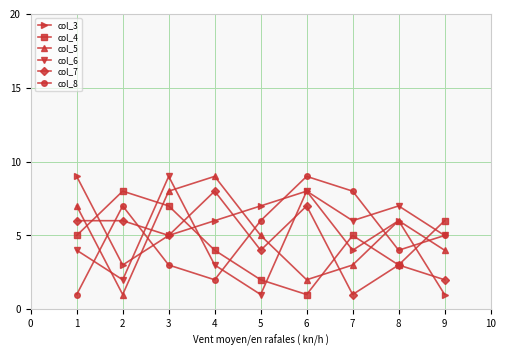

Is this an area chart (filled region under the line)?

No